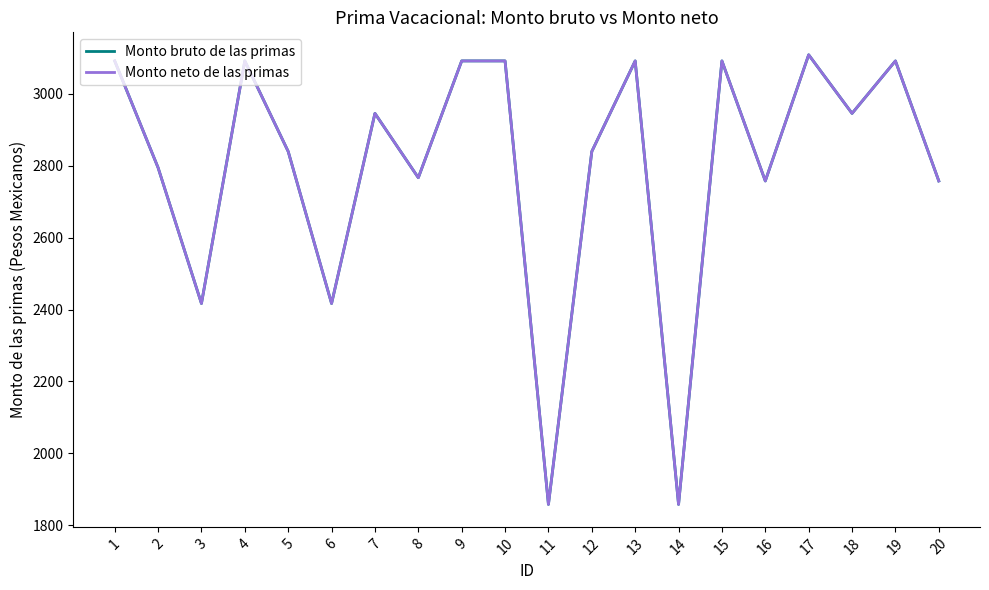

At which category does the chart reach its peak across all series?

17